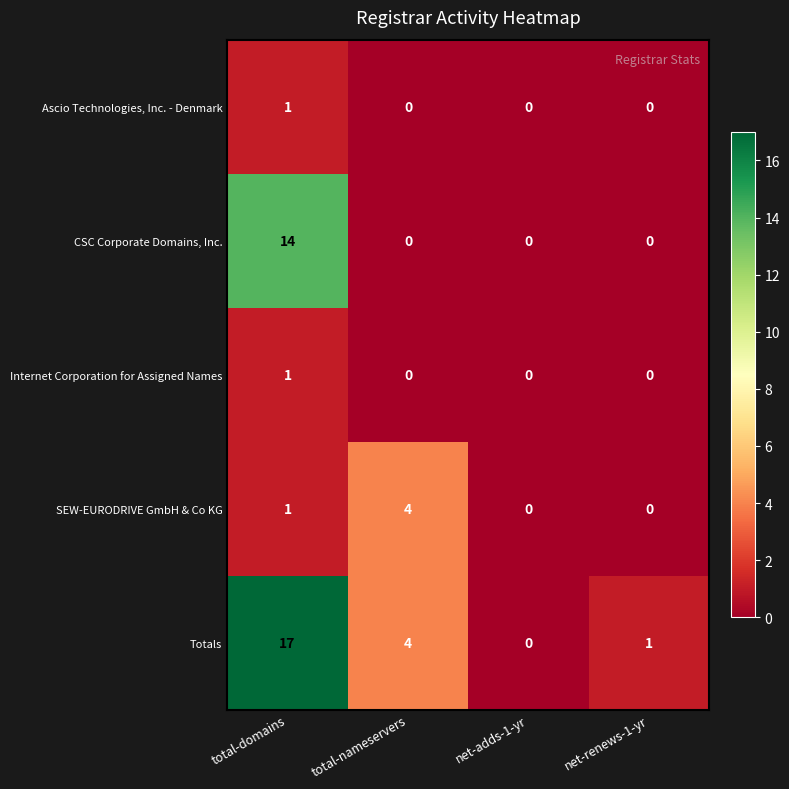

How many series are shown in this chart?

5